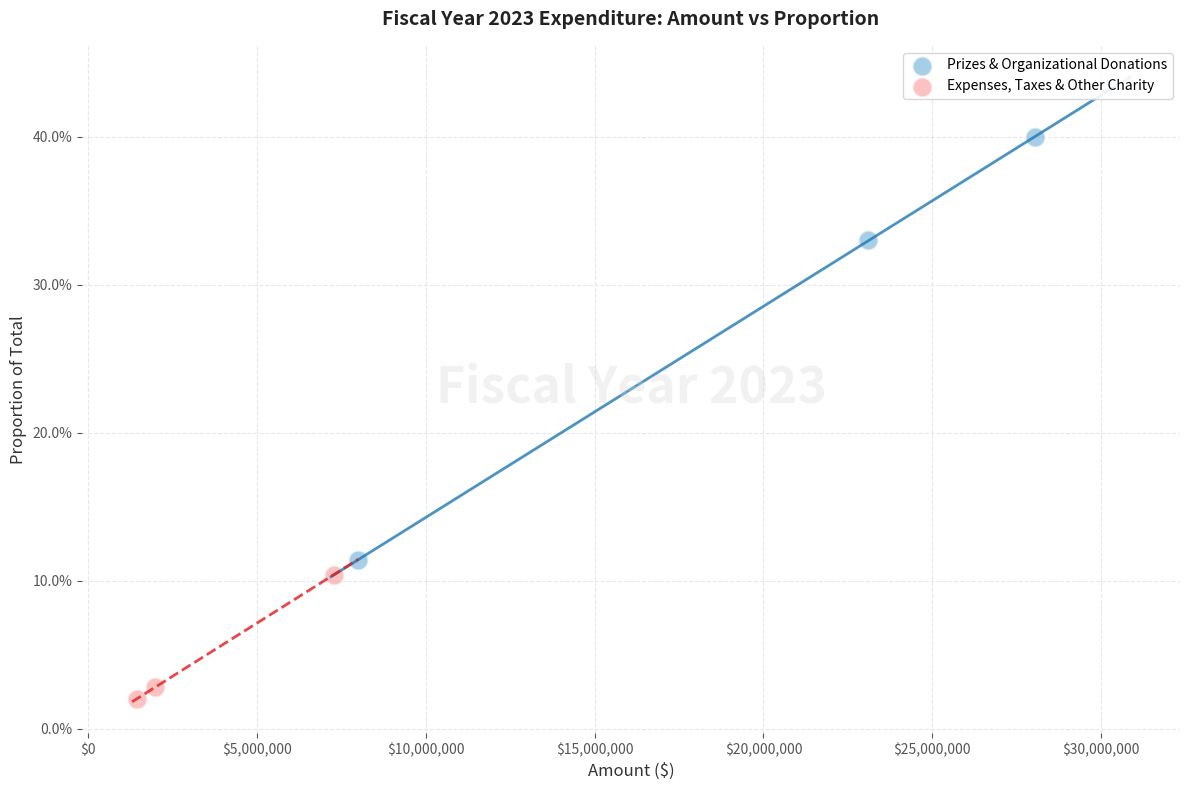

Which series contains the highest Y value?

Prizes & Organizational Donations